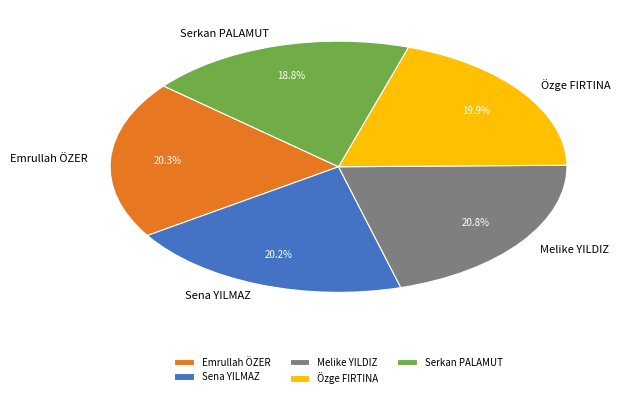

Is the sum of Melike YILDIZ and Sena YILMAZ greater than half?

No